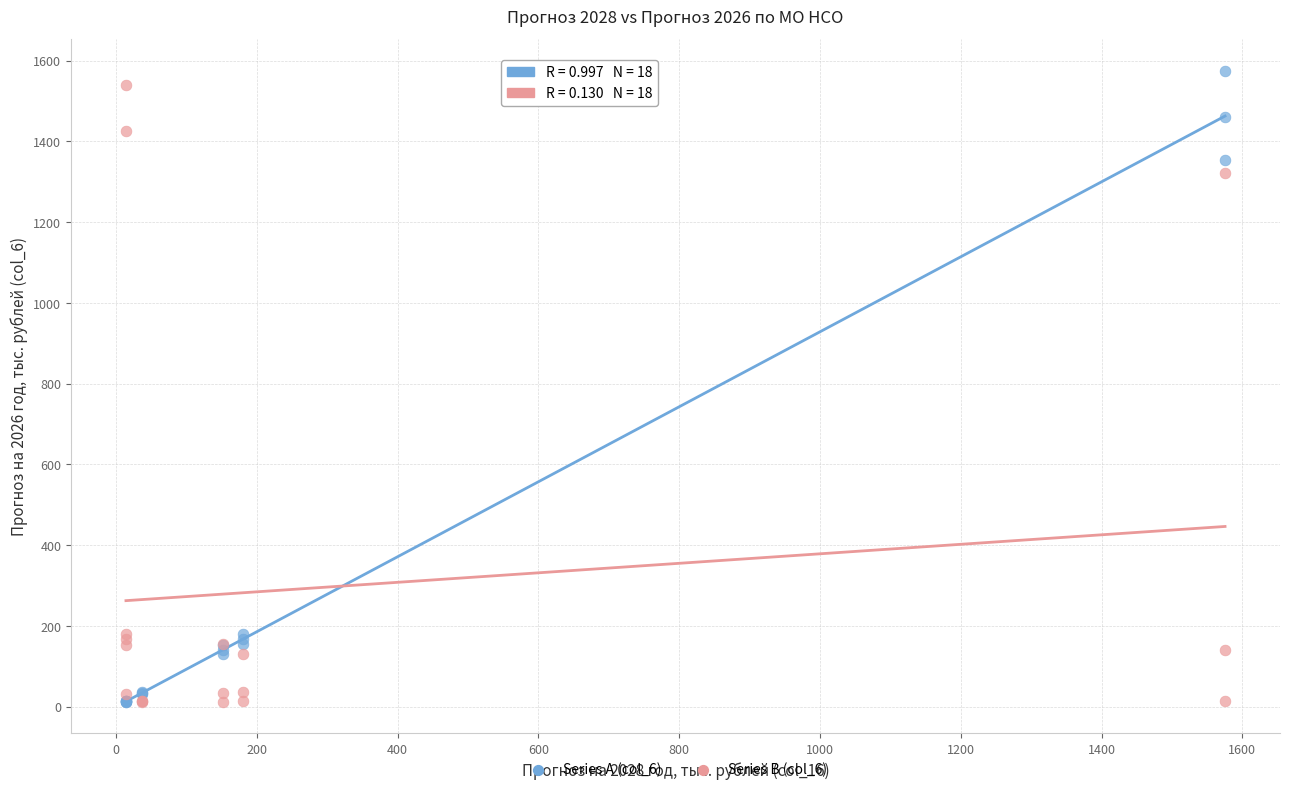

Across all series, what Y value is closest to 793?

1322.1